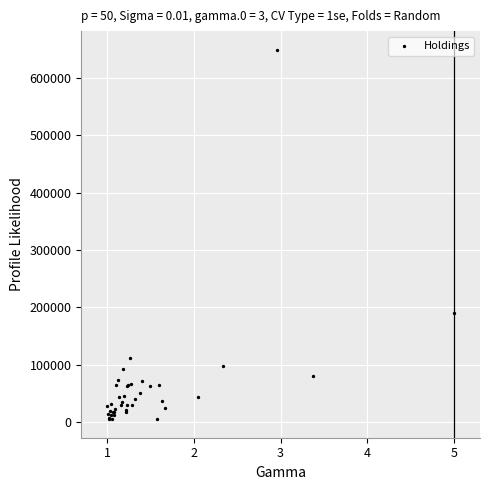

What Y value in the scatter plot is closest to 327285?

191241